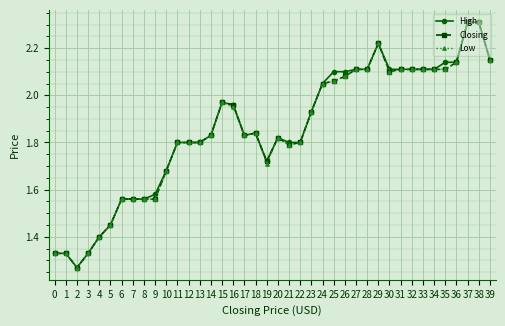

Which category has the lowest value across all series?

2